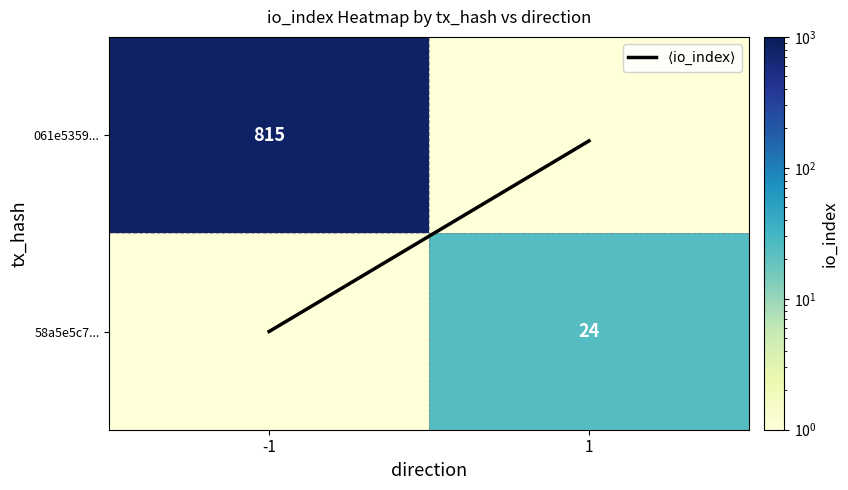

The 58a5e5c7... series shows 24.0 at 1. True or false?

True